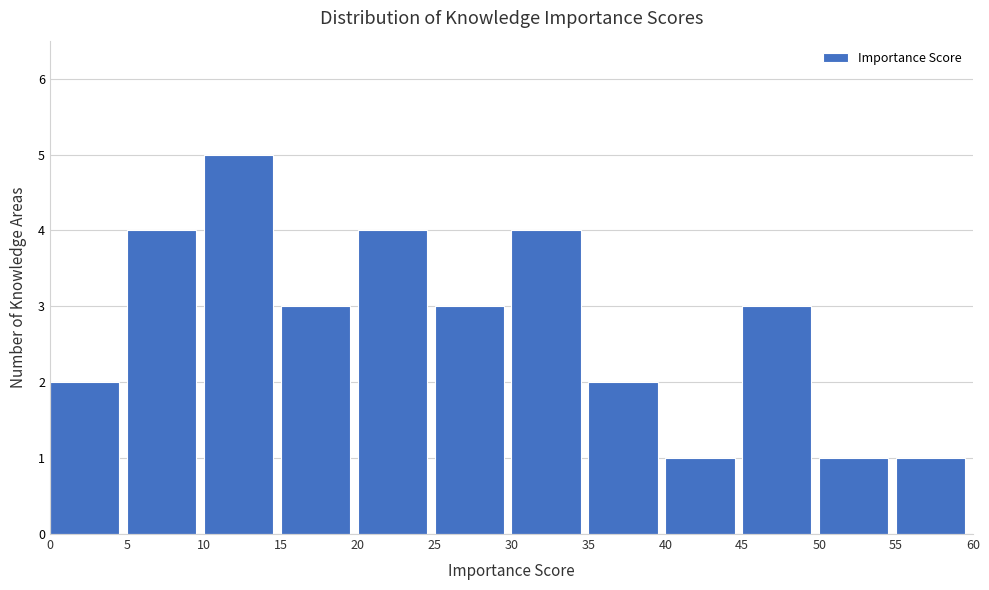

Reading left to right, transcribe this chart: for each bar, give the range it covers on the x-axis and its height. The values are not printed on the chart, so give them approximately, as read against the axis.

0 to 5: 2
5 to 10: 4
10 to 15: 5
15 to 20: 3
20 to 25: 4
25 to 30: 3
30 to 35: 4
35 to 40: 2
40 to 45: 1
45 to 50: 3
50 to 55: 1
55 to 60: 1